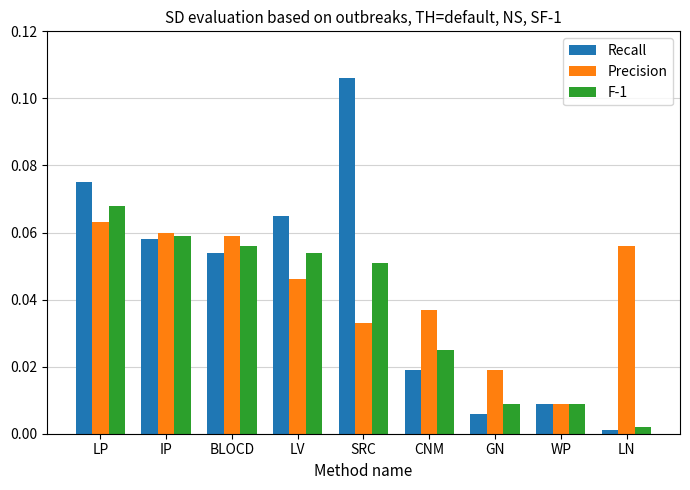

What is the sum of all F-1 values?

0.3